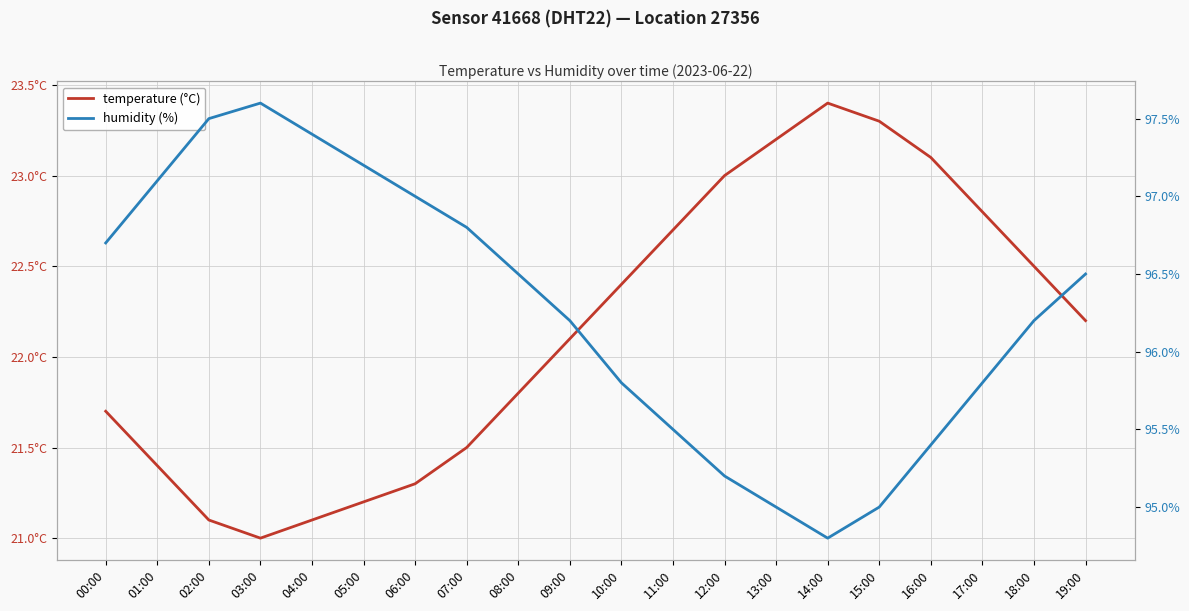

The value of humidity (%) at 01:00 is 97.1. True or false?

True